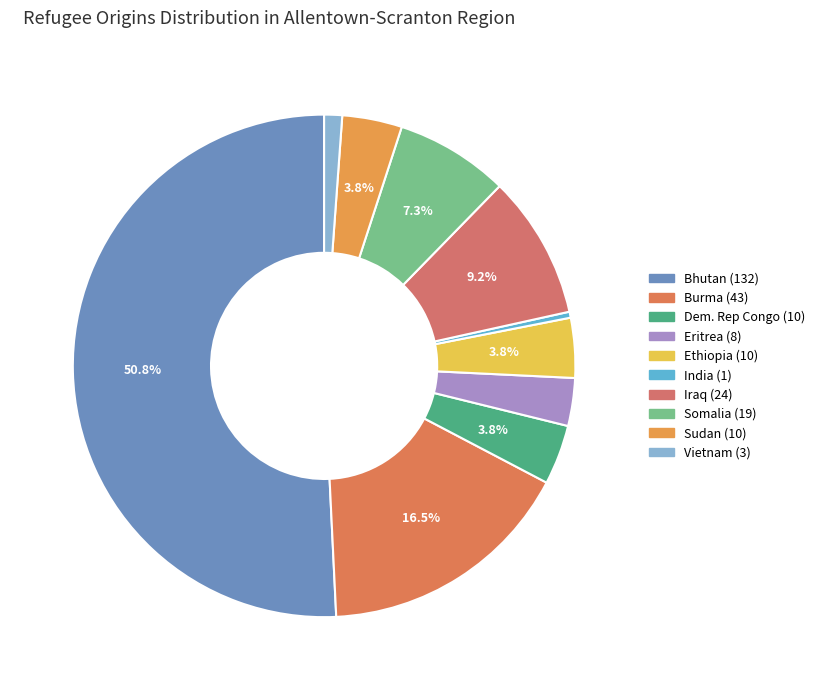

To the nearest percent, what percentage of the pie is Vietnam?

1%